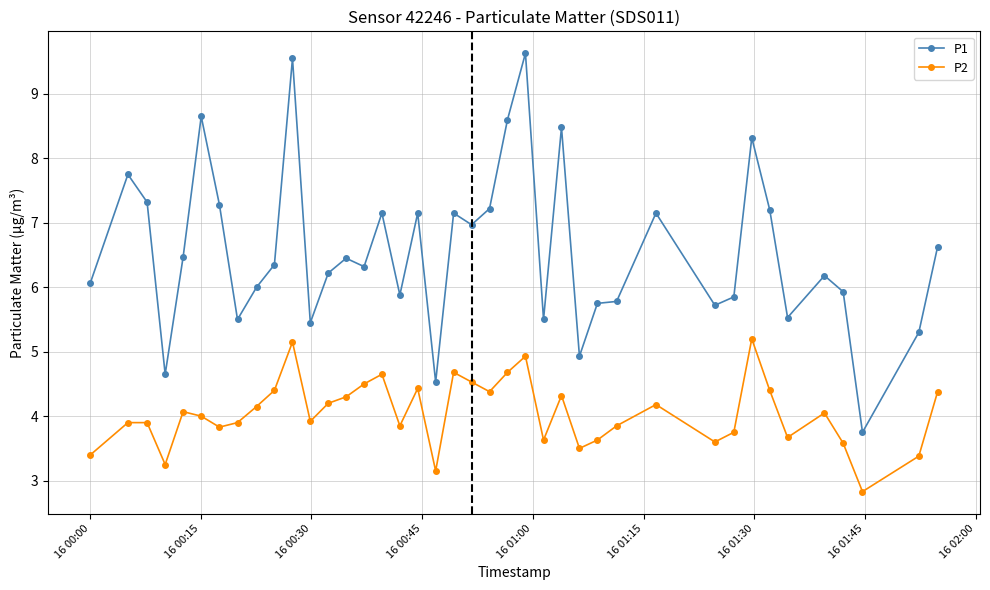

What is the value of the P1 point at the 11th from the left?

9.6